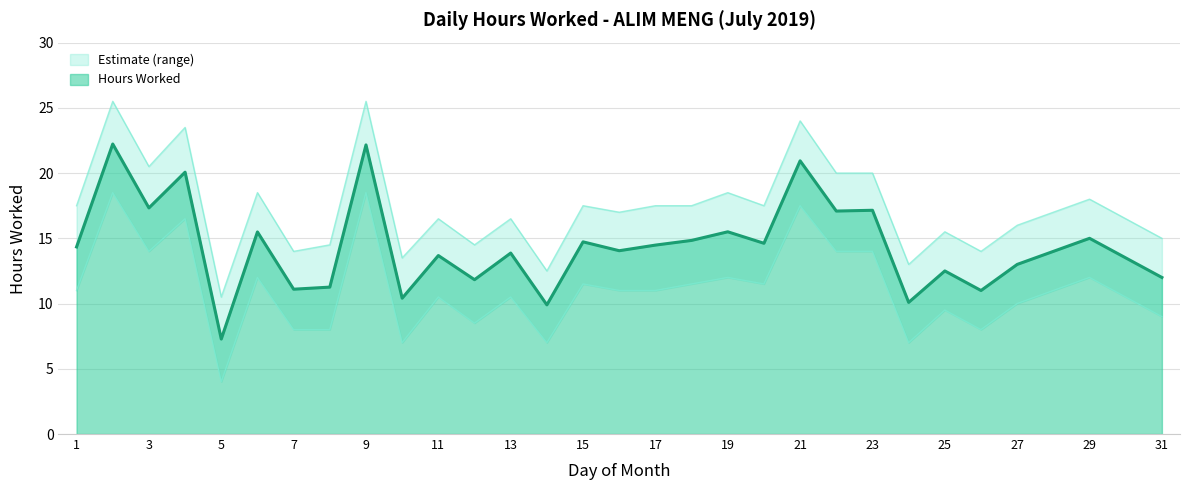

Reading left to right, extract all data points from this chart.

Hours Worked: 1=14.3	2=22.2	3=17.3	4=20.1	5=7.3	6=15.5	7=11.1	8=11.3	9=22.2	10=10.4	11=13.7	12=11.8	13=13.9	14=9.9	15=14.7	16=14.1	17=14.5	18=14.8	19=15.5	20=14.6	21=20.9	22=17.1	23=17.1	24=10.1	25=12.5	26=11.0	27=13.0	28=14.0	29=15.0	30=13.5	31=12.0
Upper Bound: 1=17.5	2=25.5	3=20.5	4=23.5	5=10.5	6=18.5	7=14.0	8=14.5	9=25.5	10=13.5	11=16.5	12=14.5	13=16.5	14=12.5	15=17.5	16=17.0	17=17.5	18=17.5	19=18.5	20=17.5	21=24.0	22=20.0	23=20.0	24=13.0	25=15.5	26=14.0	27=16.0	28=17.0	29=18.0	30=16.5	31=15.0
Lower Bound: 1=11.0	2=18.5	3=14.0	4=16.5	5=4.0	6=12.0	7=8.0	8=8.0	9=18.5	10=7.0	11=10.5	12=8.5	13=10.5	14=7.0	15=11.5	16=11.0	17=11.0	18=11.5	19=12.0	20=11.5	21=17.5	22=14.0	23=14.0	24=7.0	25=9.5	26=8.0	27=10.0	28=11.0	29=12.0	30=10.5	31=9.0